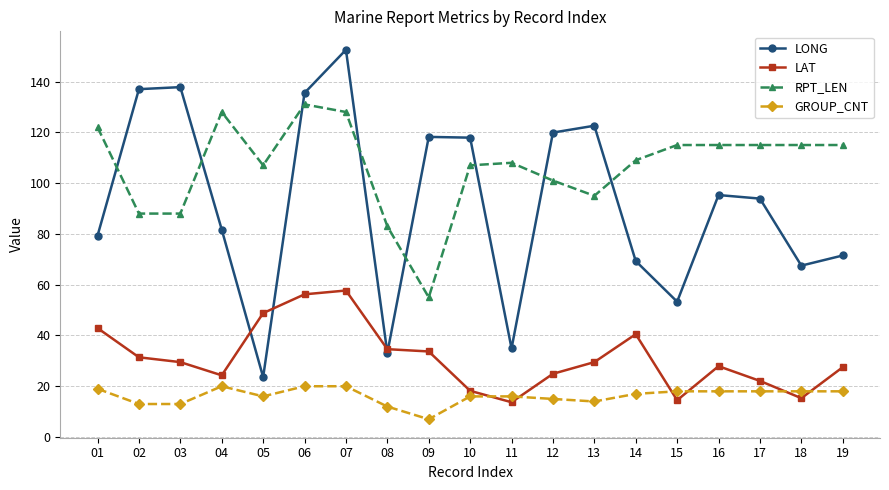

What is the spread (max minus min) of values at 13?

108.6